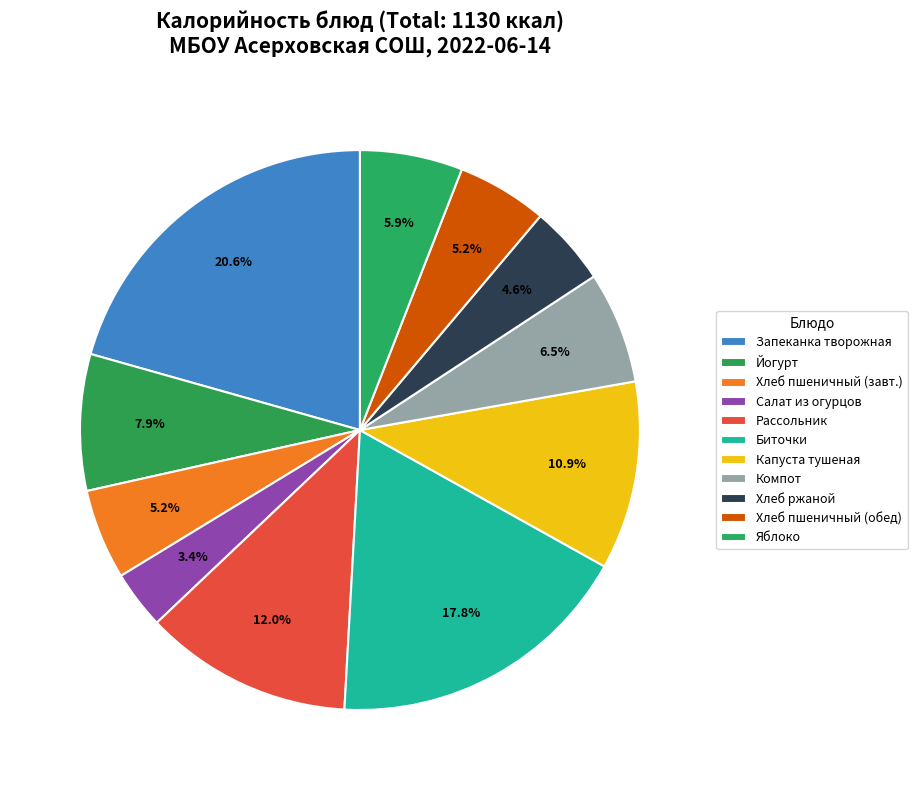

How many segments does this pie chart have?

11